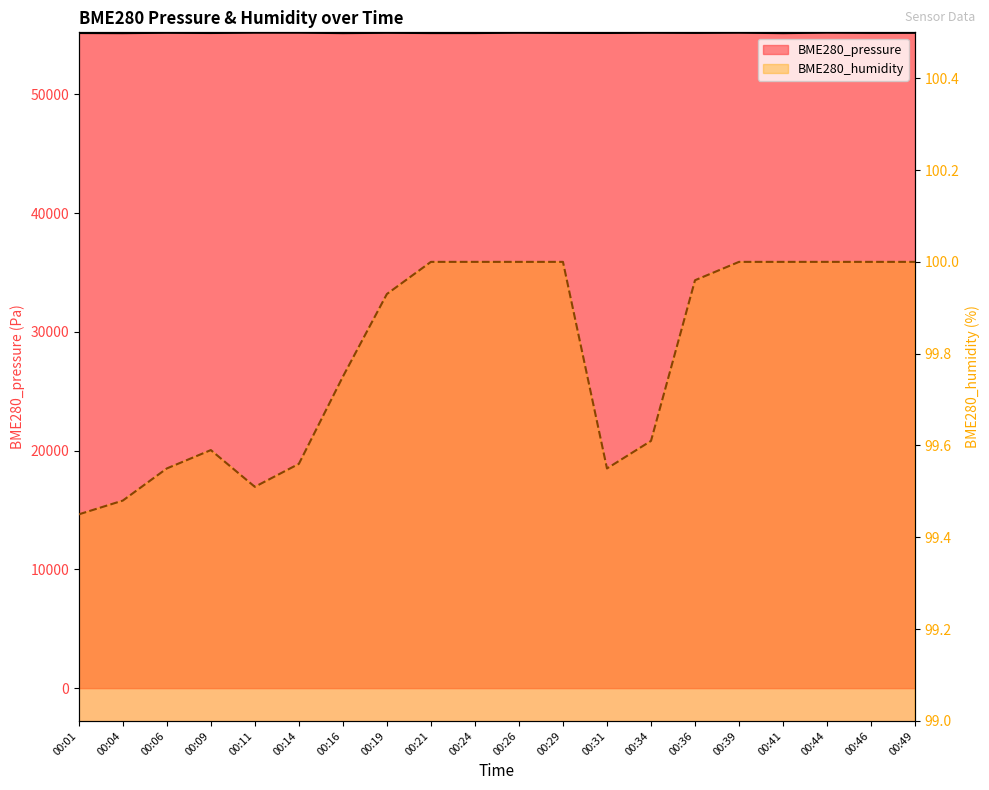

What is the difference between the maximum and minimum values in the BME280_pressure series?

38.3